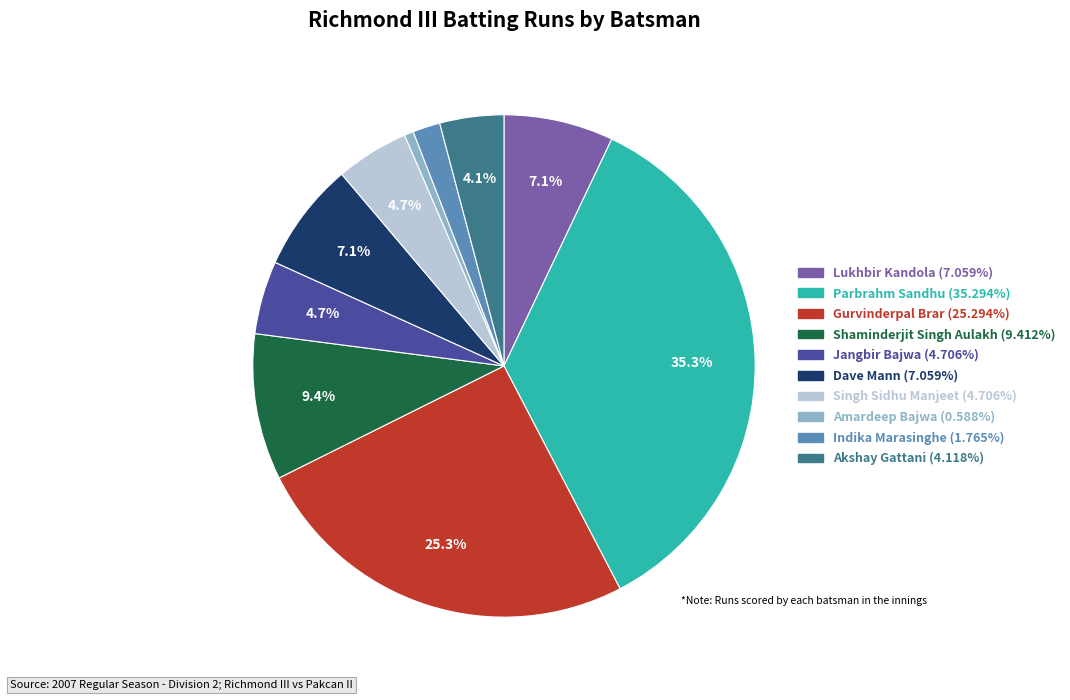

Combined, what portion of the pie is Shaminderjit Singh Aulakh and Lukhbir Kandola?

16.5%